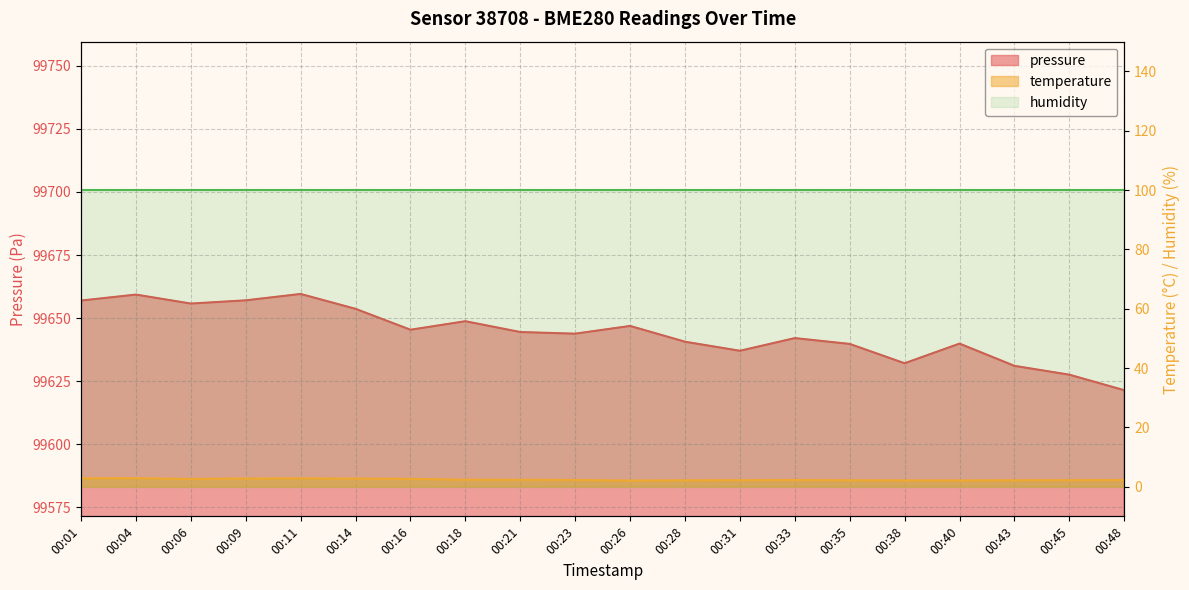

Is the value of pressure at 00:45 greater than the value of temperature at 00:43?

Yes